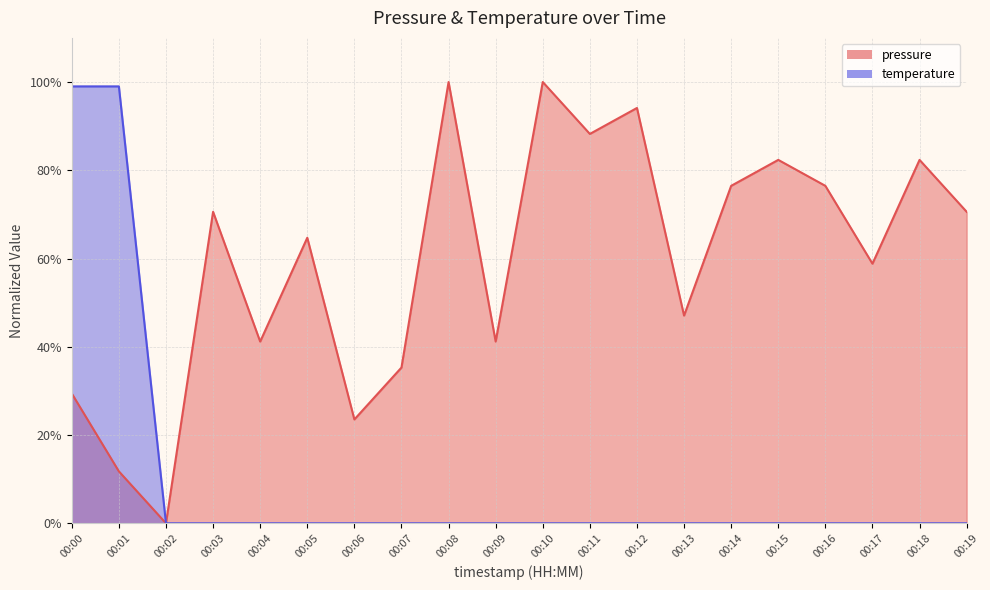

Is it true that temperature equals 0.0 at 00:03?

True